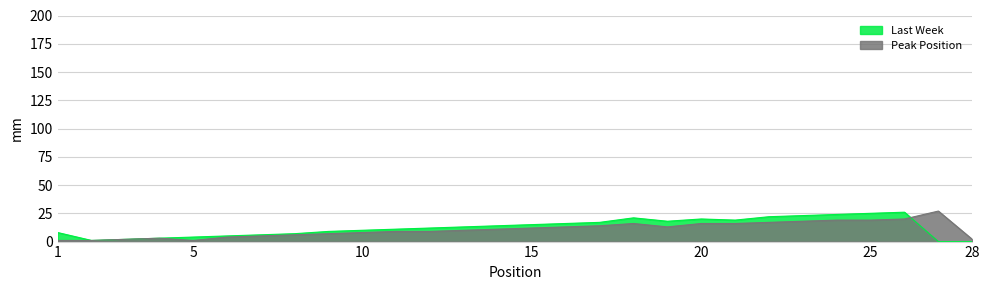

How many categories are shown in the chart?

28